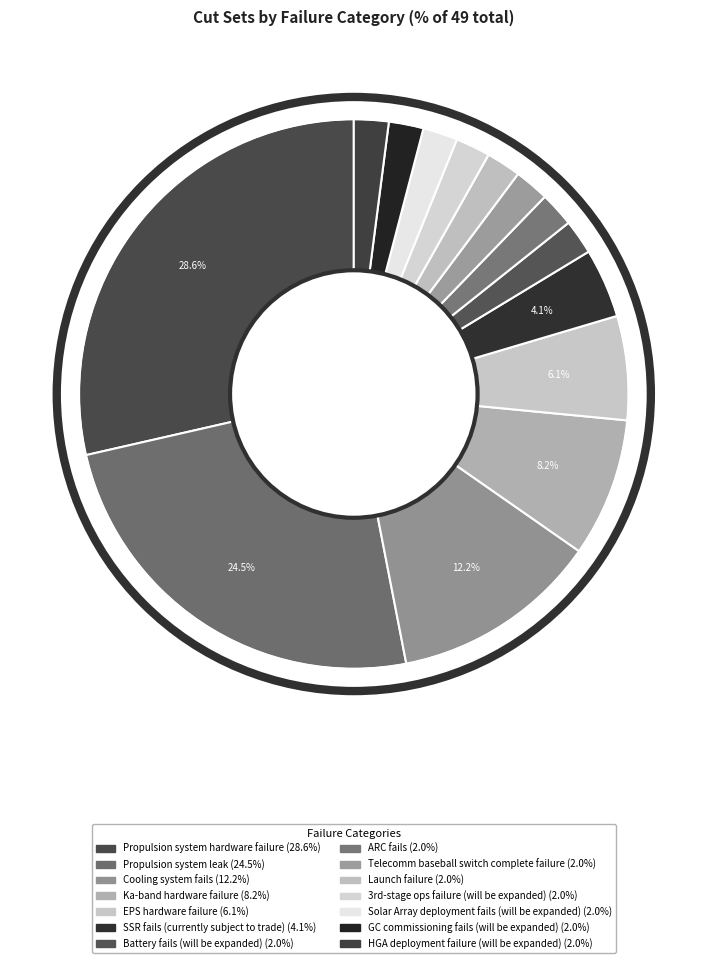

Which has a higher value, ARC fails or Cooling system fails?

Cooling system fails